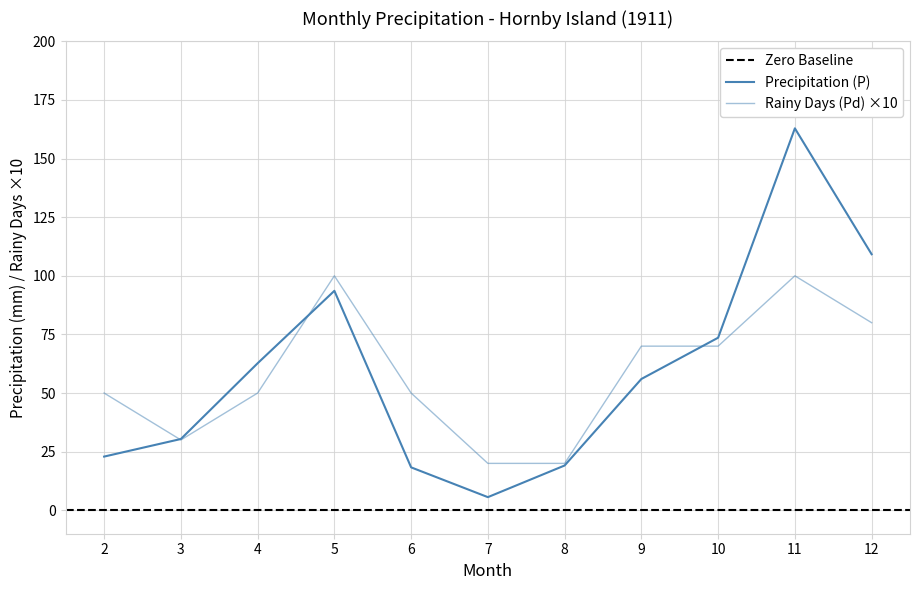

Reading left to right, list all the values displayed in this chart.

Precipitation (P): 22.9	30.4	62.7	93.6	18.3	5.6	19.1	56.0	73.6	162.9	109.2
Rainy Days (Pd): 50.0	30.0	50.0	100.0	50.0	20.0	20.0	70.0	70.0	100.0	80.0